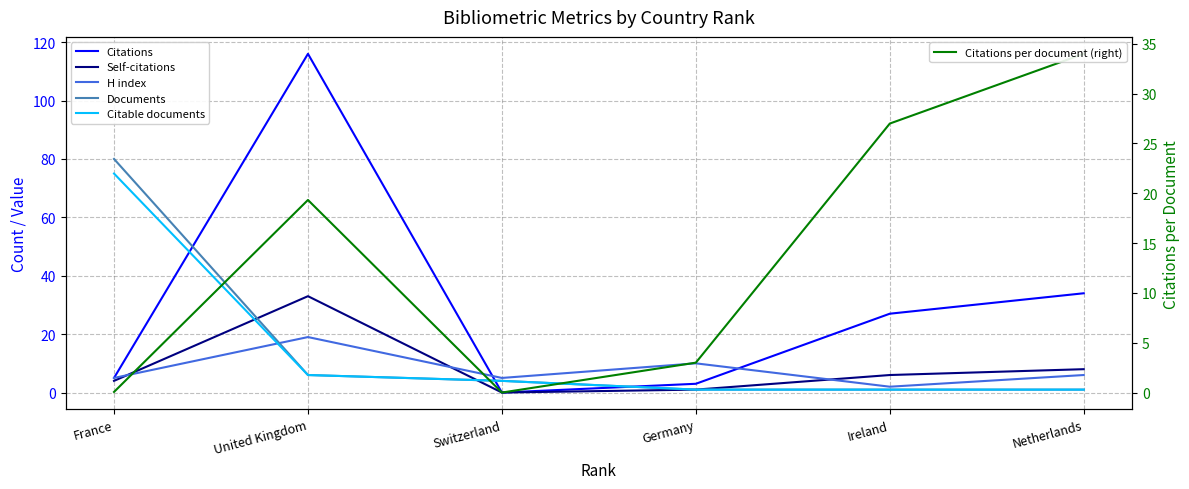

What is the difference between the second highest and second lowest values in the H index series?

5.0